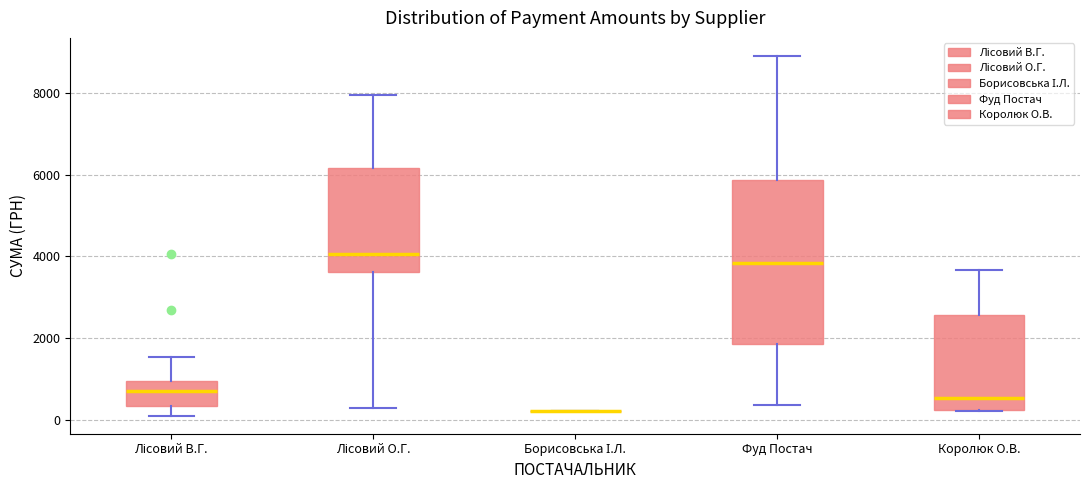

Where does the upper whisker of the box for Лісовий В.Г. end on the y-axis? The values are not printed on the chart, so give them approximately, as read against the axis.

1600